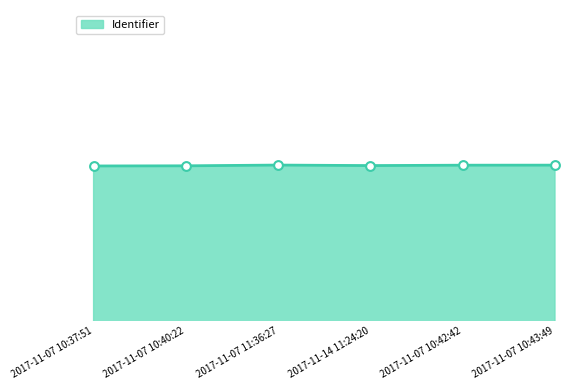

Between 2017-11-14 11:24:20 and 2017-11-07 10:43:49, which is larger?

2017-11-07 10:43:49